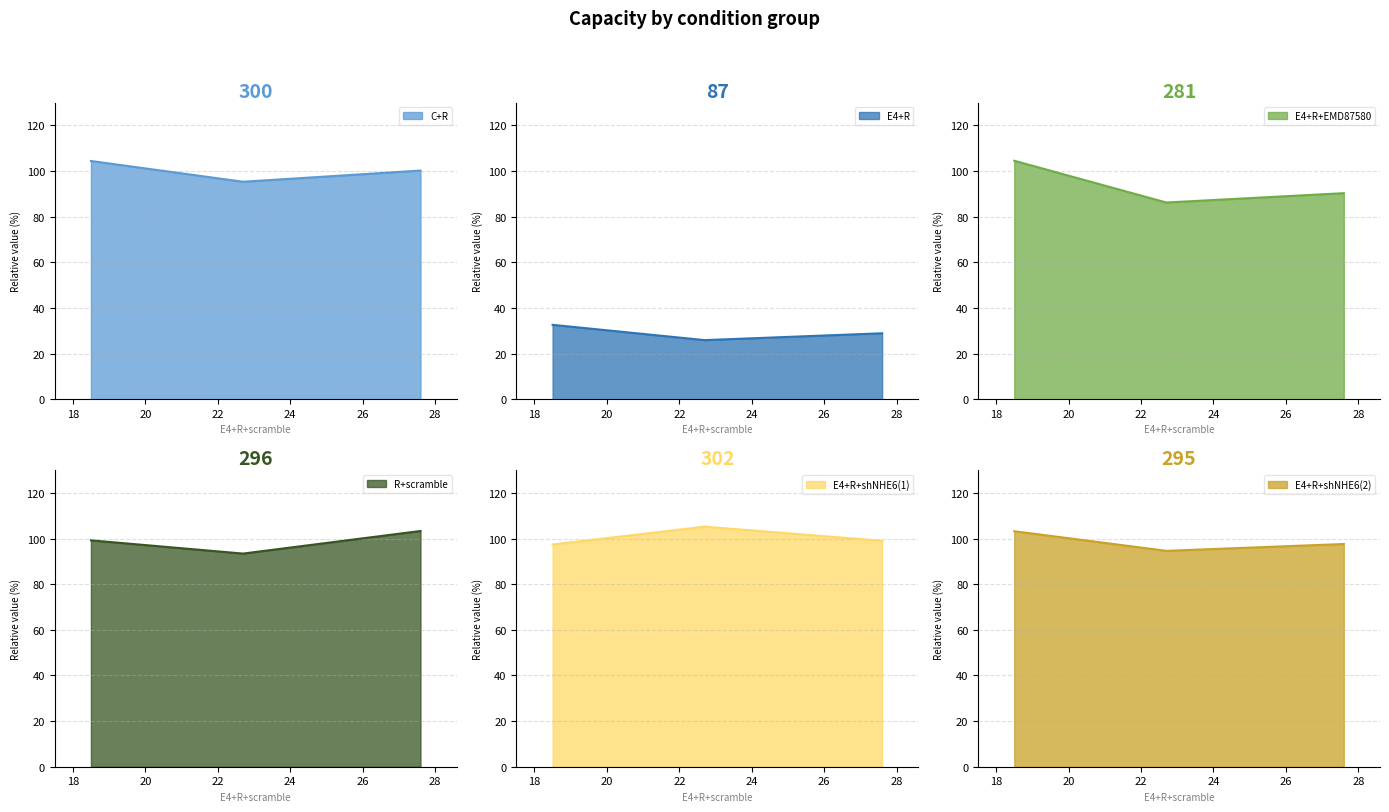

The R+scramble series shows 177.7 at 18.5. True or false?

False